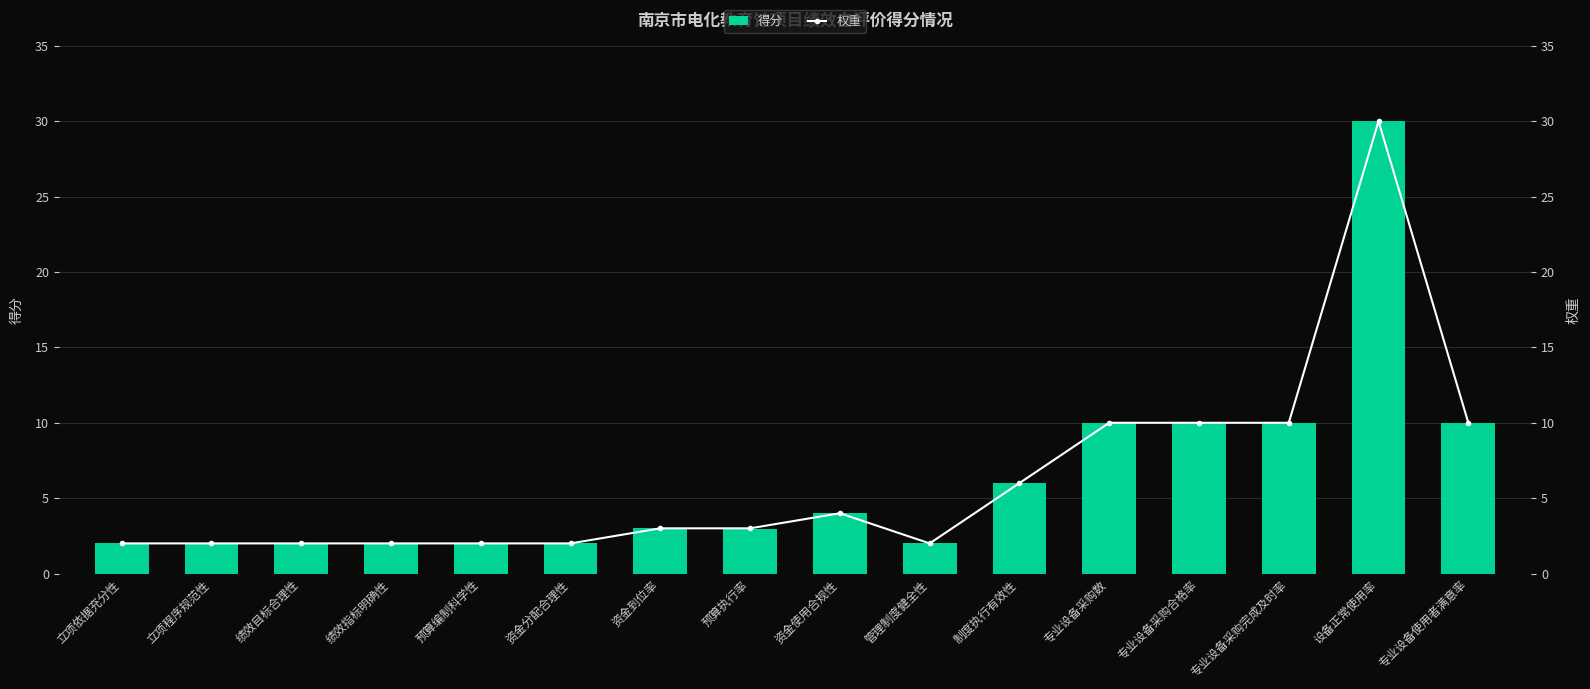

At which label does 得分 reach its peak?

设备正常使用率